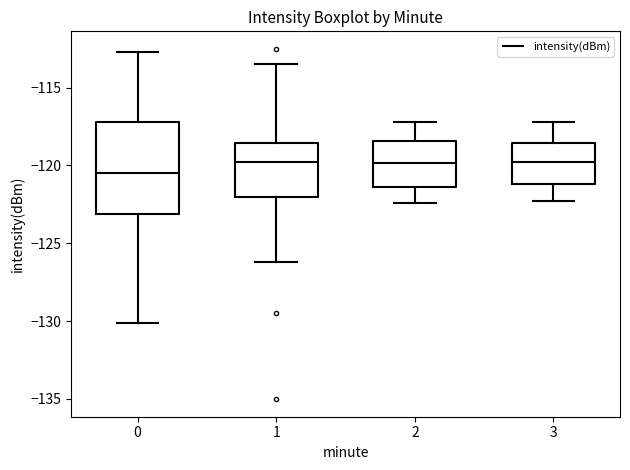

Reading left to right, read every box against the y-axis: the position of its median line, the range the box covers, and the ends of its whiskers. The values are not printed on the chart, so give them approximately, as read against the axis.

0: median -120.5, box -123.0 to -117.0, whiskers -130.0 to -112.5
1: median -120.0, box -122.0 to -118.5, whiskers -126.0 to -113.5
2: median -120.0, box -121.5 to -118.5, whiskers -122.5 to -117.0
3: median -119.5, box -121.0 to -118.5, whiskers -122.5 to -117.0